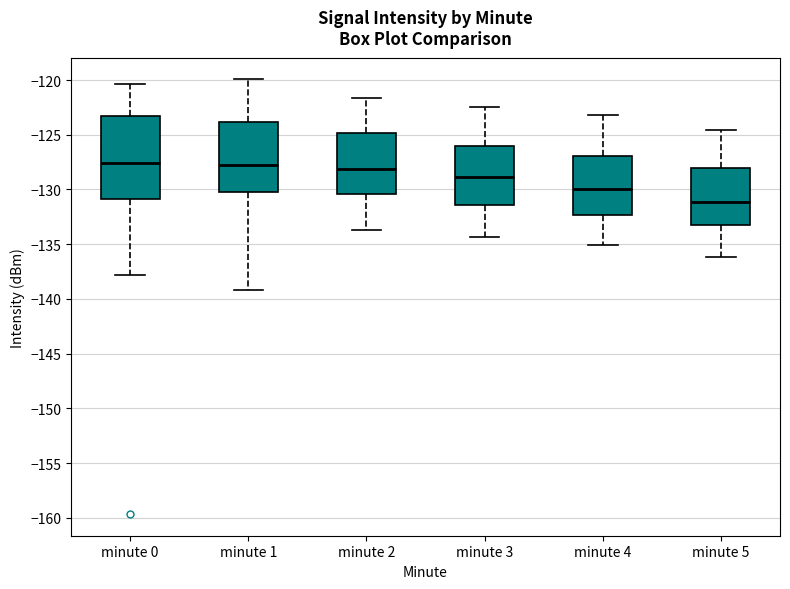

Comparing the boxes themselves (not the whiskers), which one is the tallest?

minute 0